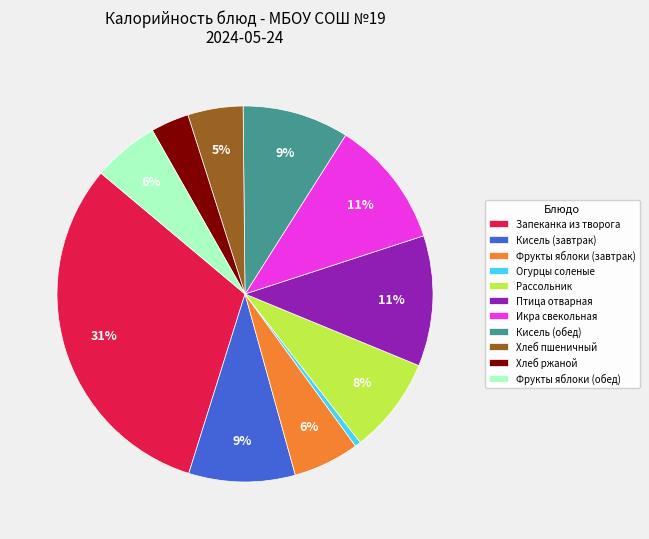

True or false: Икра свекольная accounts for 24% of the total.

False